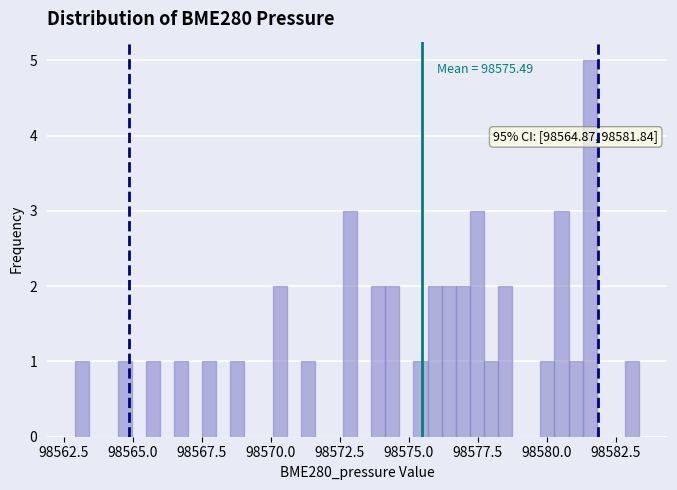

Read against the x-axis, roughly where is the centre of the tallest bar?

98581.5